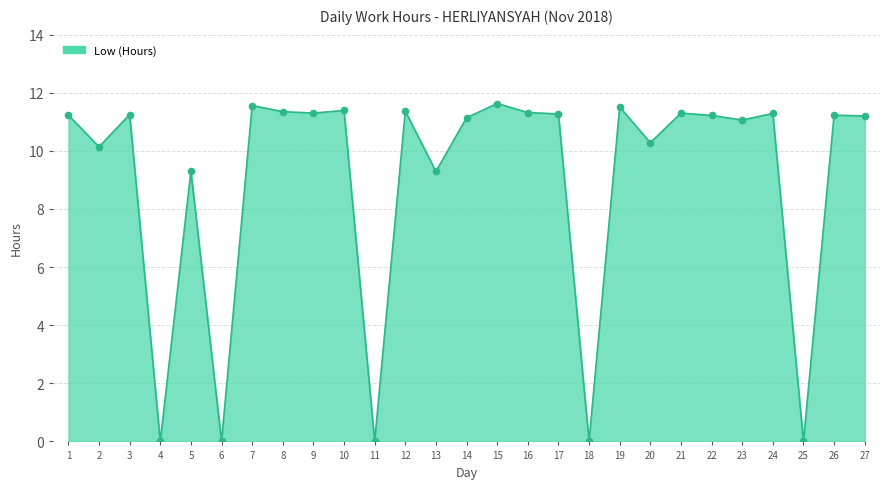

Approximately how many times larger is the value at 16 compared to 23?

1.0